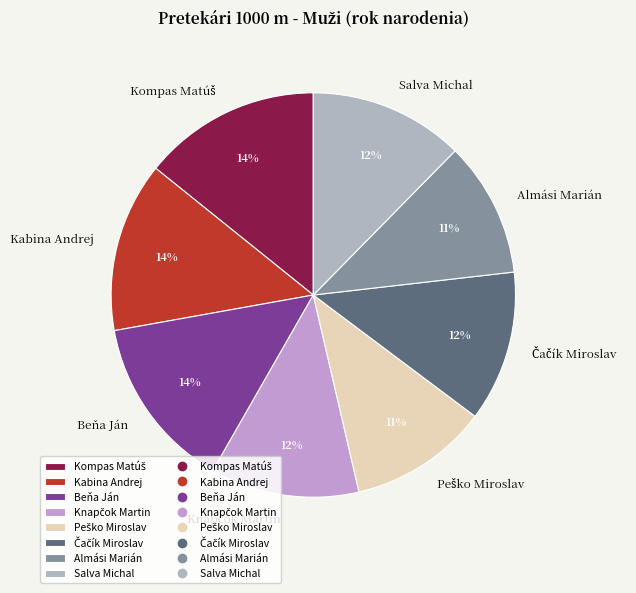

To the nearest percent, what is the difference between the largest and smallest slice percentages?

3%